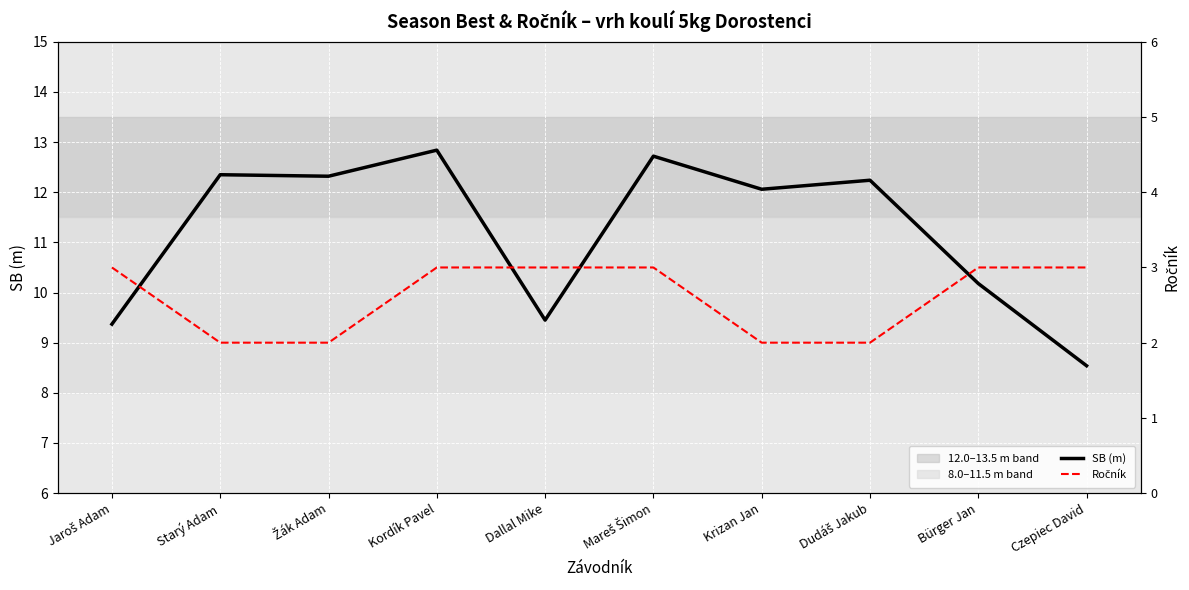

What is the sum of all Ročník values?

26.0